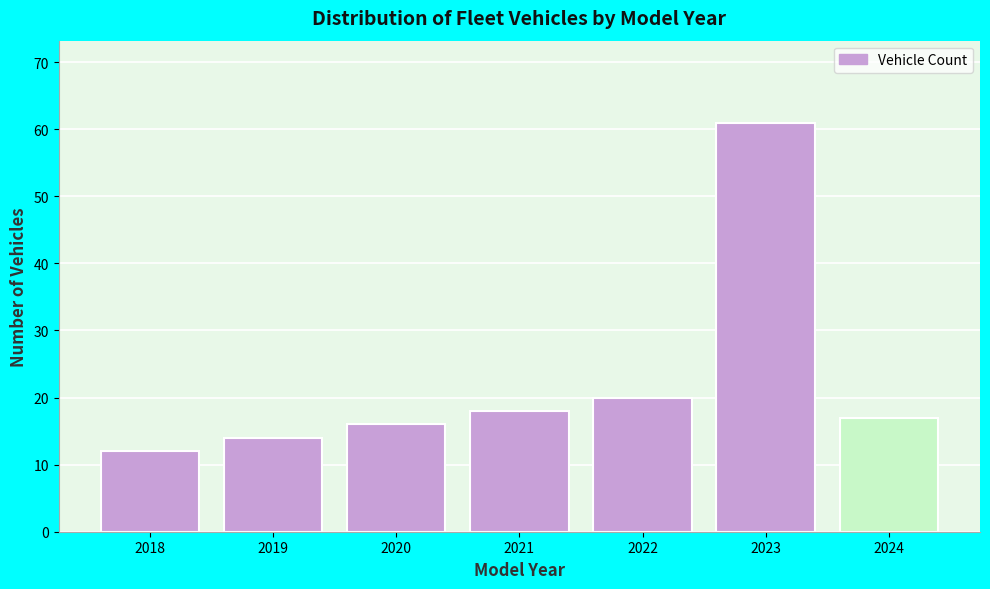

Reading left to right, transcribe all the data shown in this chart.

12	14	16	18	20	61	17